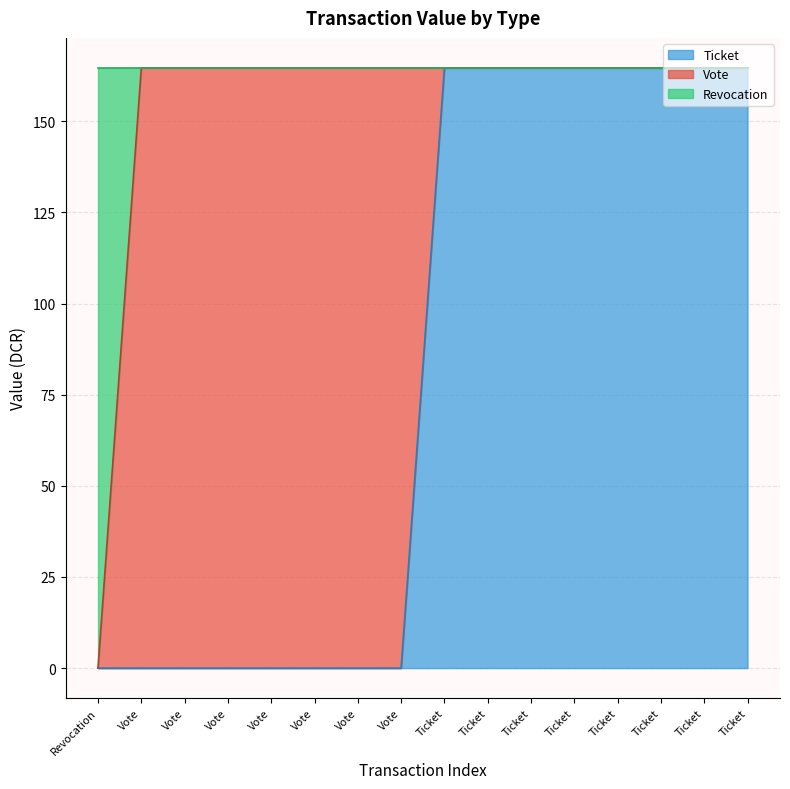

What are all the series names shown in the legend?

Ticket, Vote, Revocation